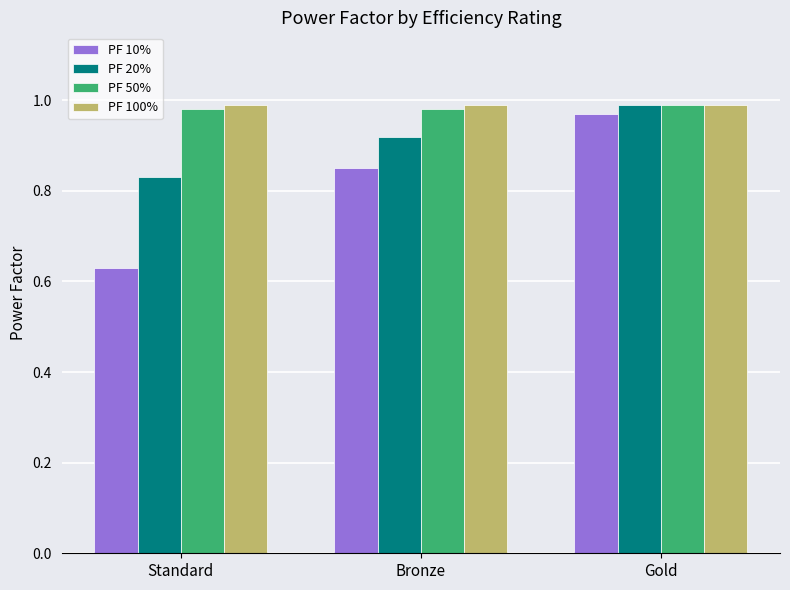

What is the sum of the PF 20% values at Bronze and Gold?

1.9